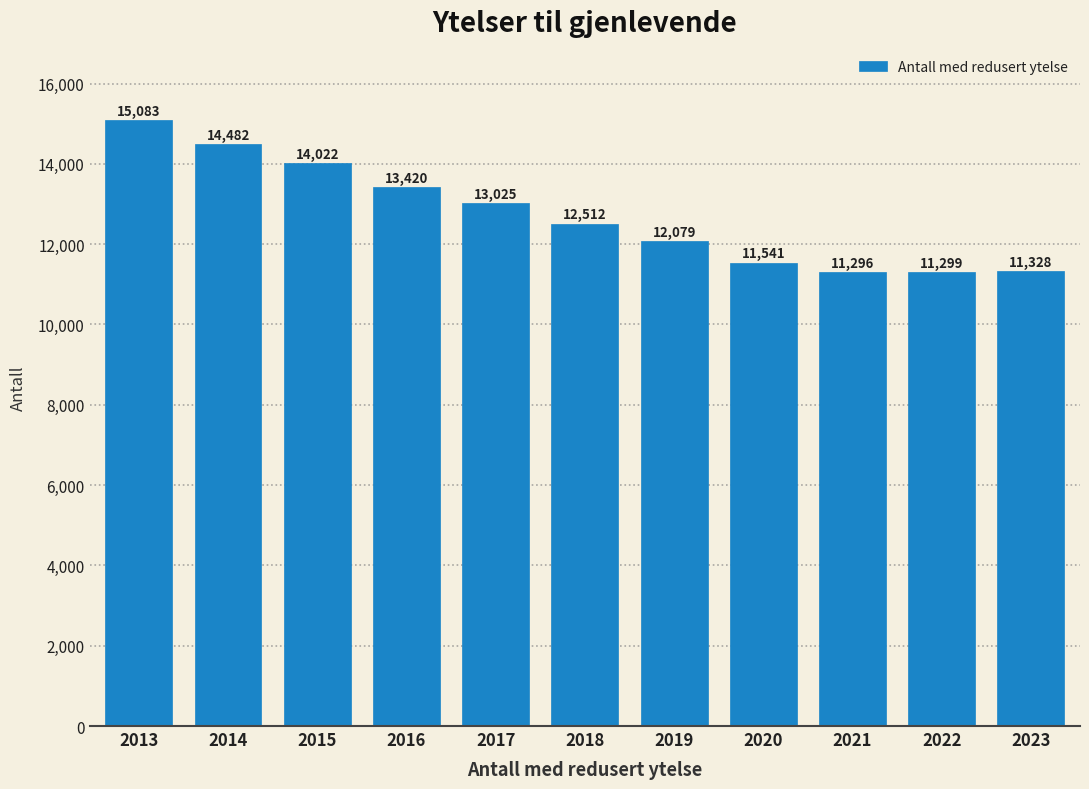

Reading left to right, what are all the values shown in this chart?

2013=15083	2014=14482	2015=14022	2016=13420	2017=13025	2018=12512	2019=12079	2020=11541	2021=11296	2022=11299	2023=11328